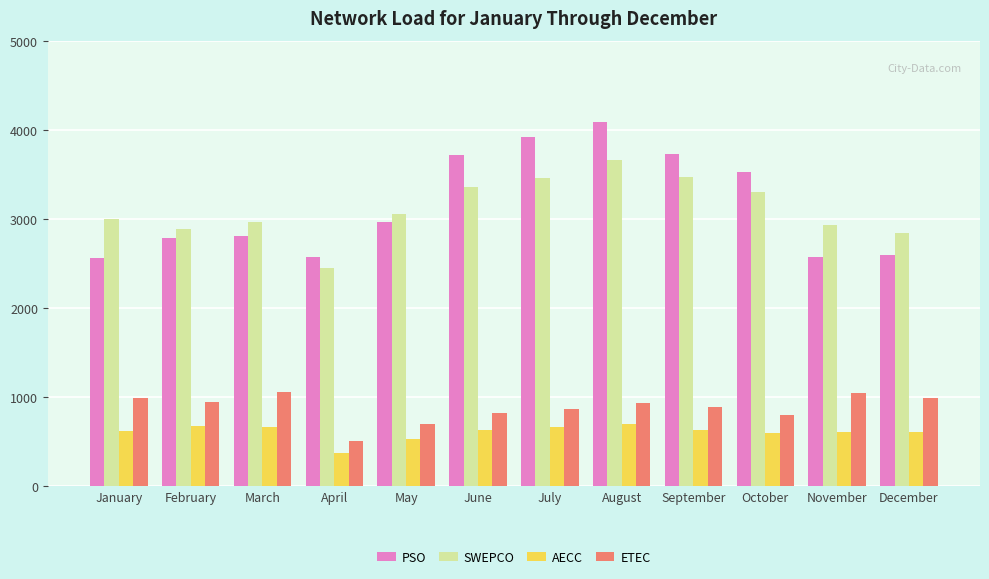

What is the total value across all series at August?

9391